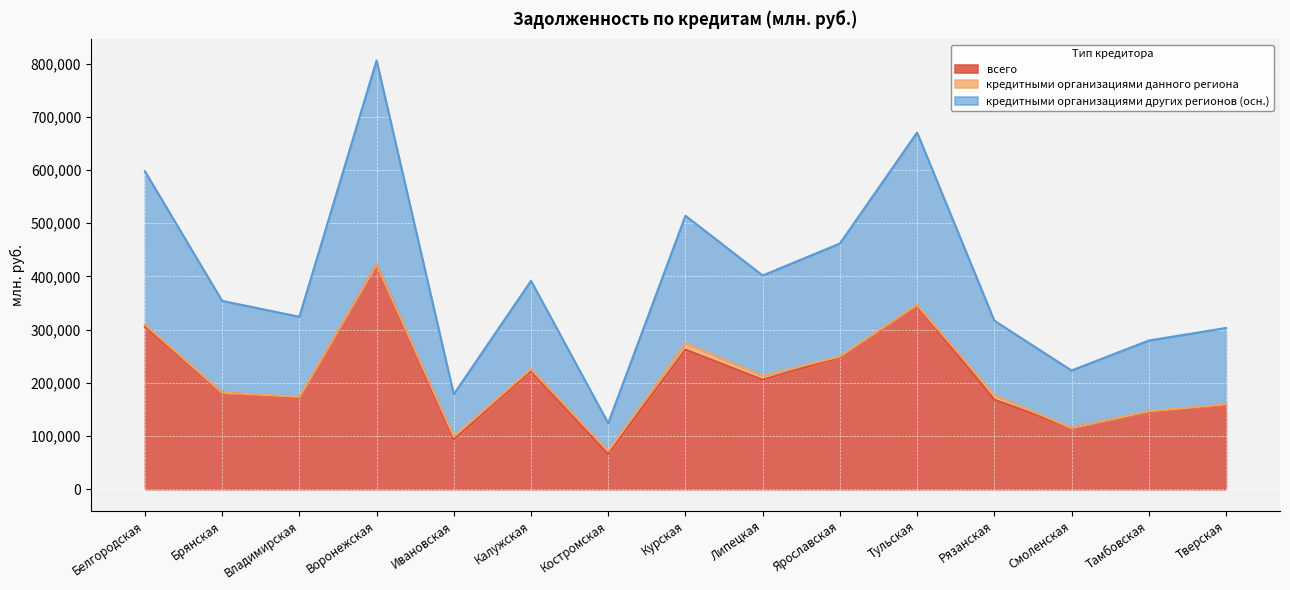

What is the maximum value for всего?

422721